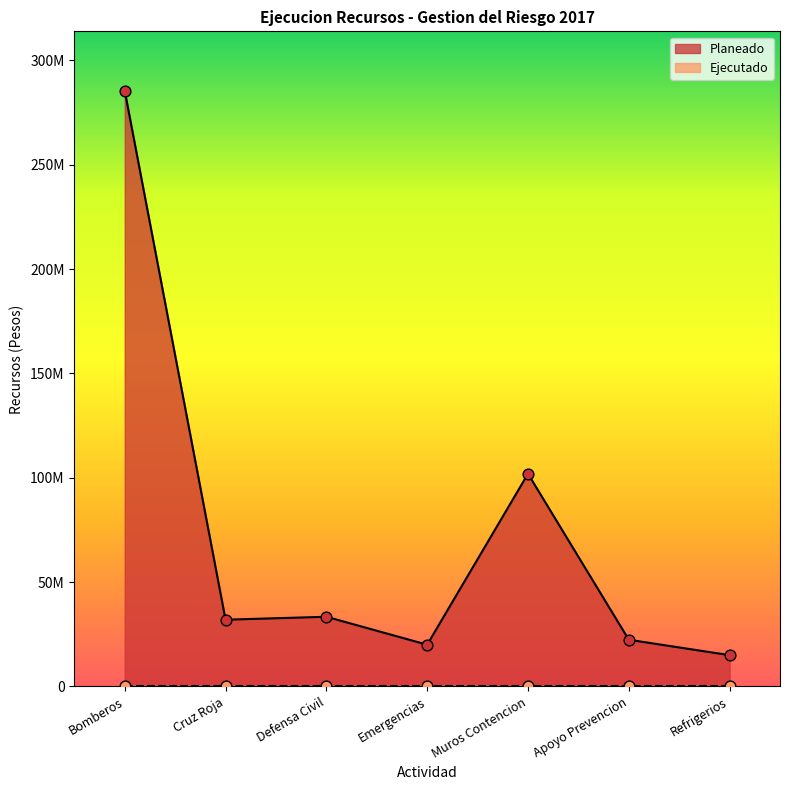

What is the ratio of the value at Apoyo Prevencion to the value at Cruz Roja?

0.7